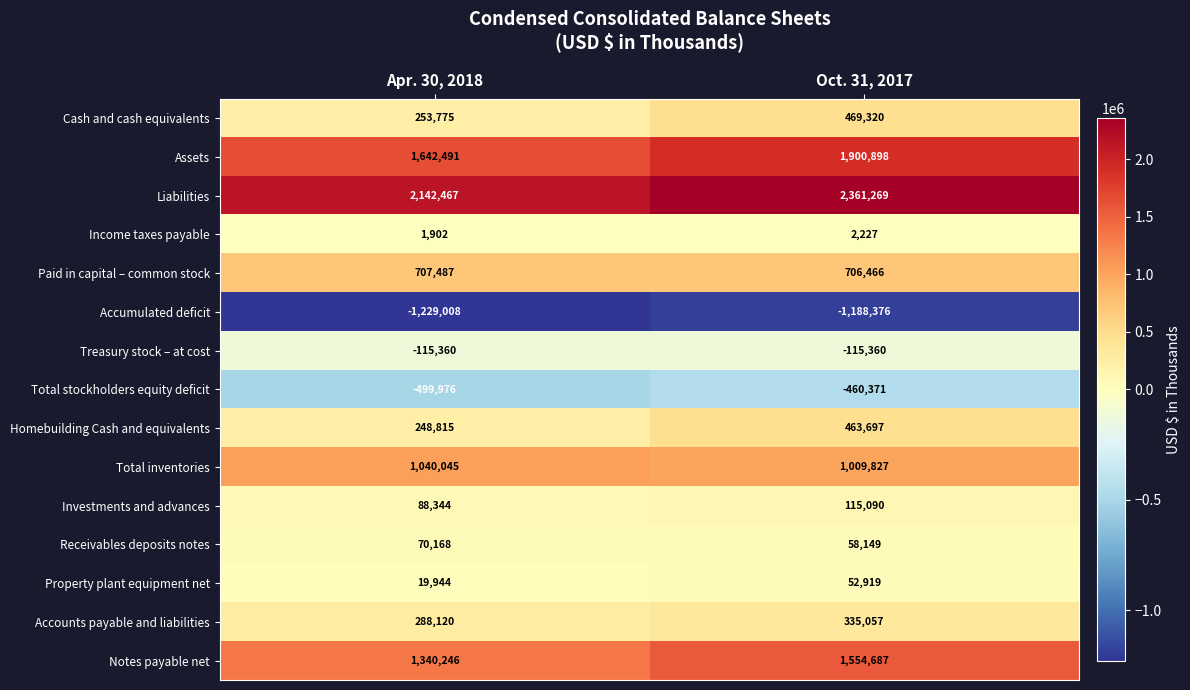

What is the smallest value displayed?

-1229008